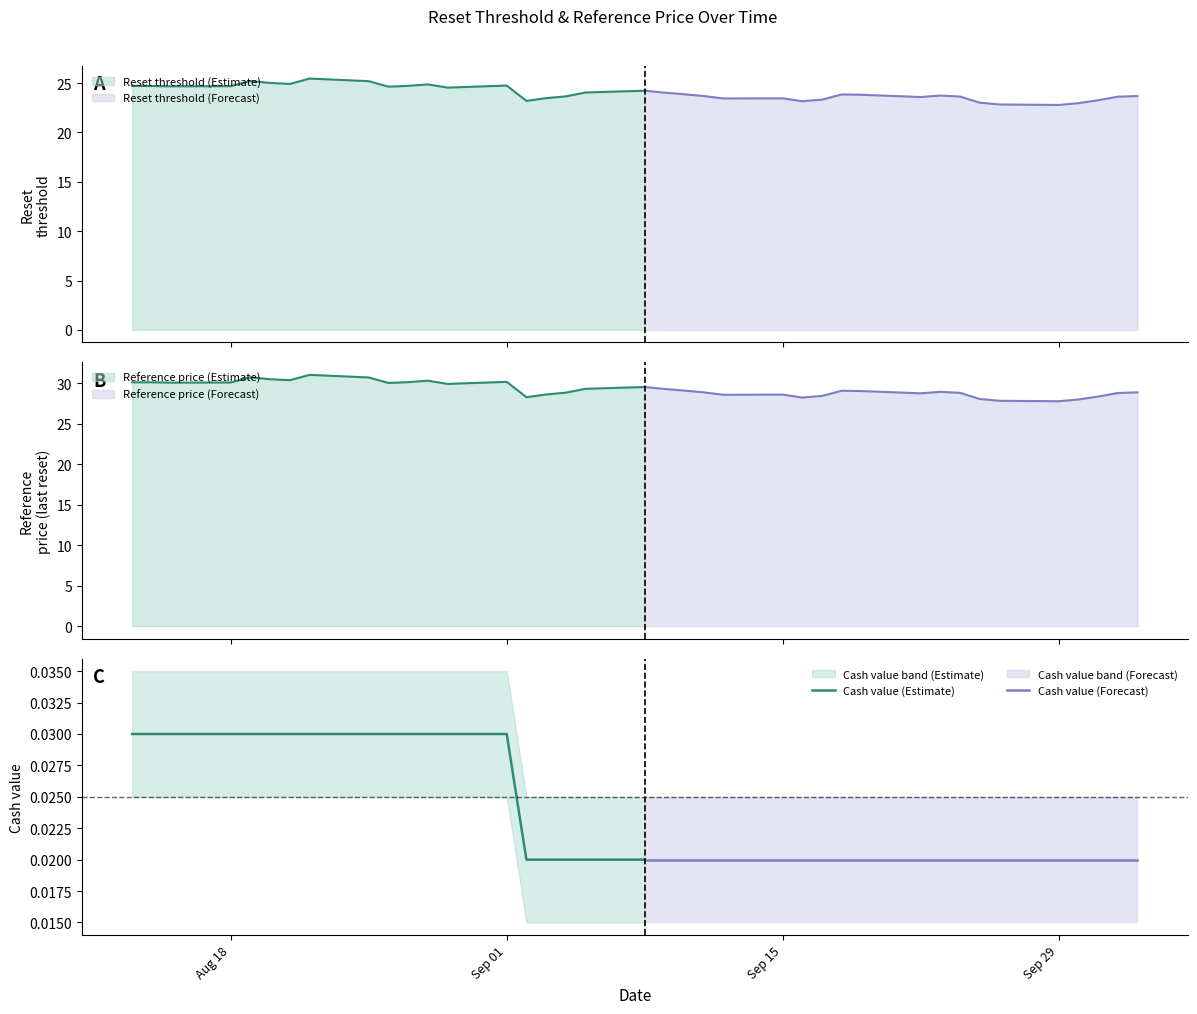

What is the label of the 23rd point from the left?

2025-09-12